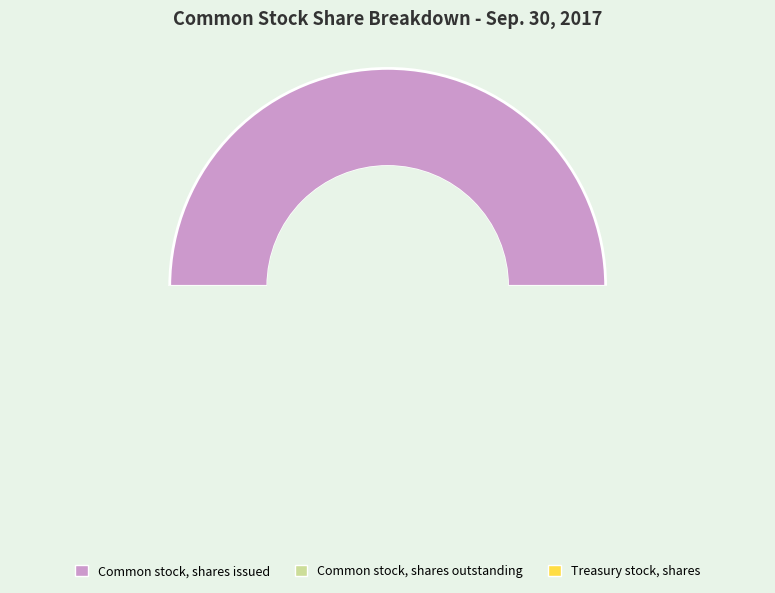

To the nearest percent, what is the average slice percentage?

33%